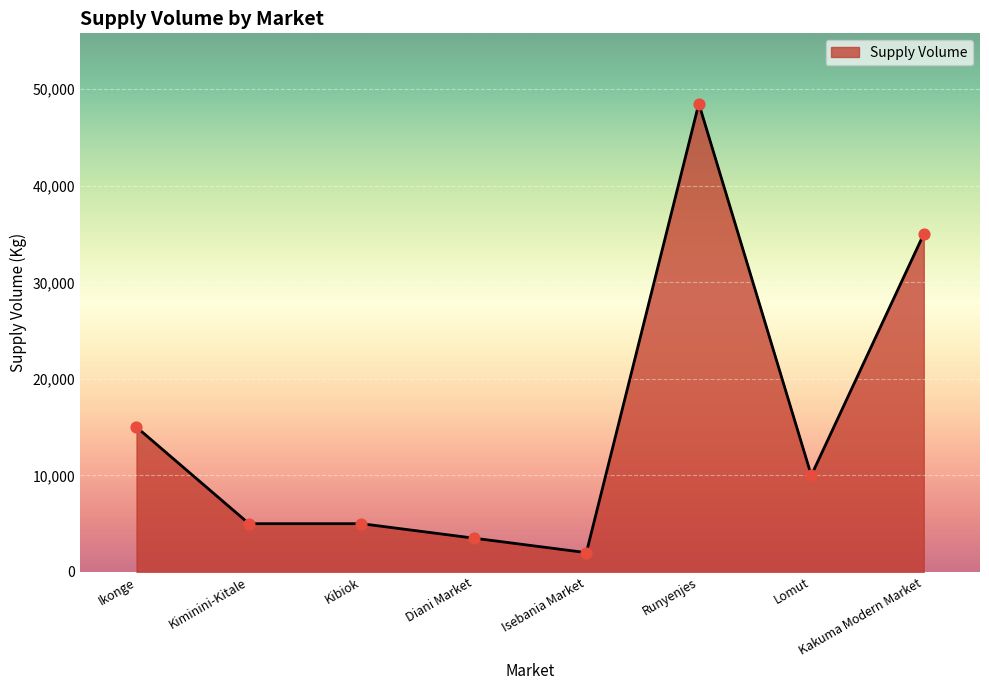

Between Runyenjes and Diani Market, which is larger?

Runyenjes